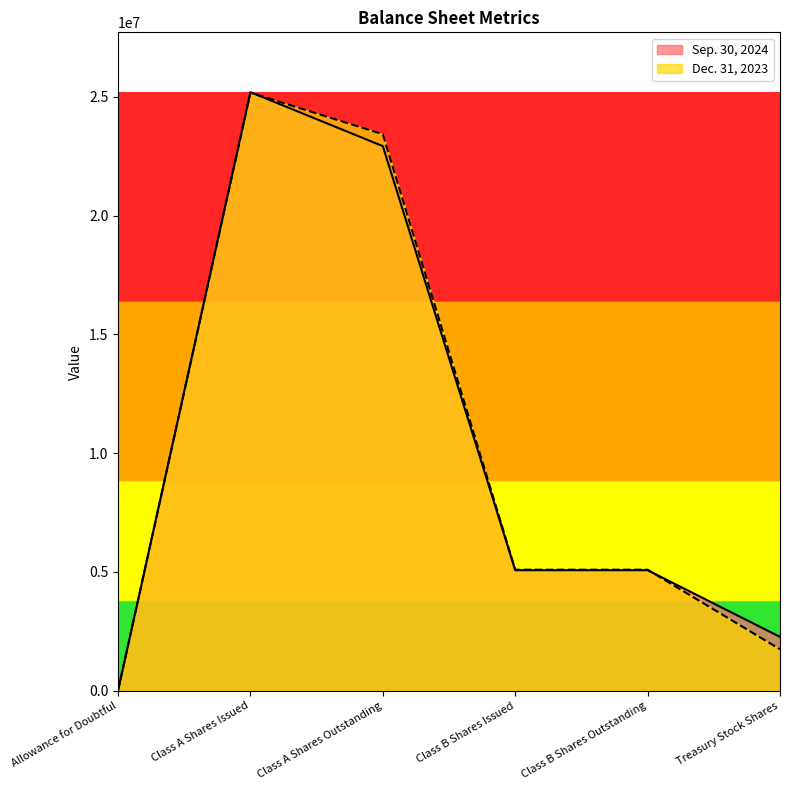

What position from the right is Allowance for Doubtful?

6